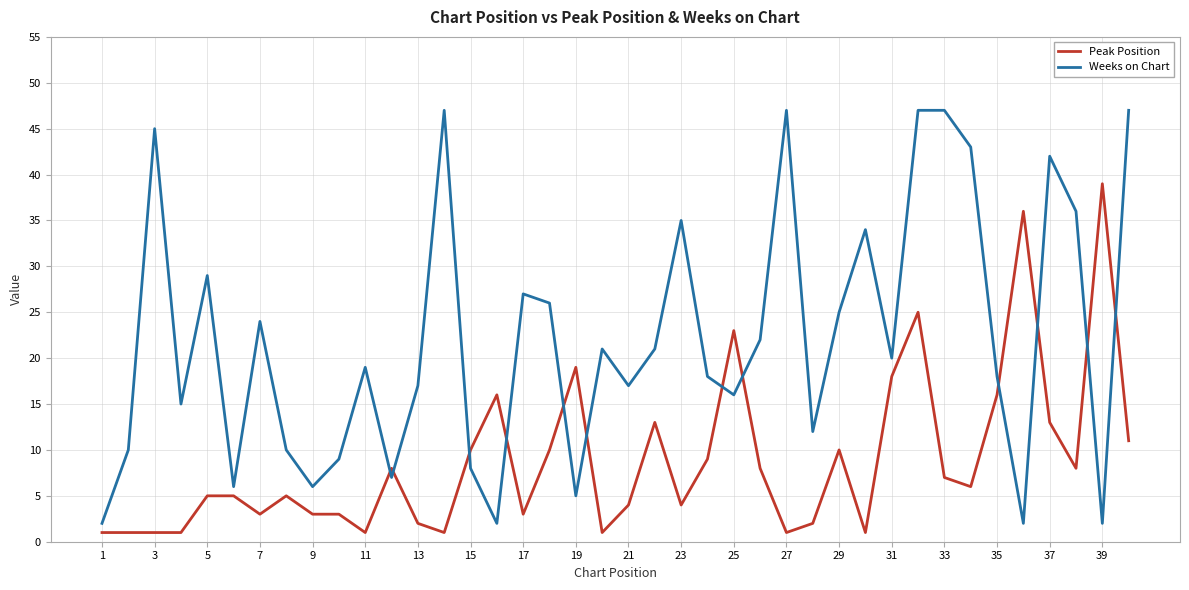

What is the difference between the maximum and minimum values in the Peak Position series?

38